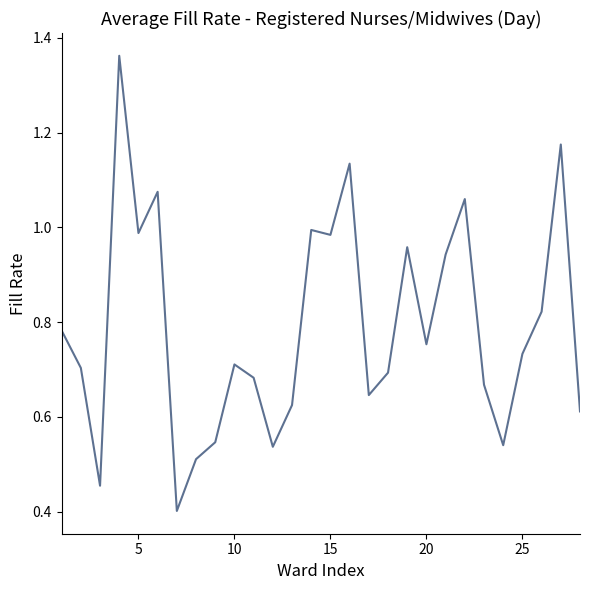

What is the minimum value shown in the chart?

0.4